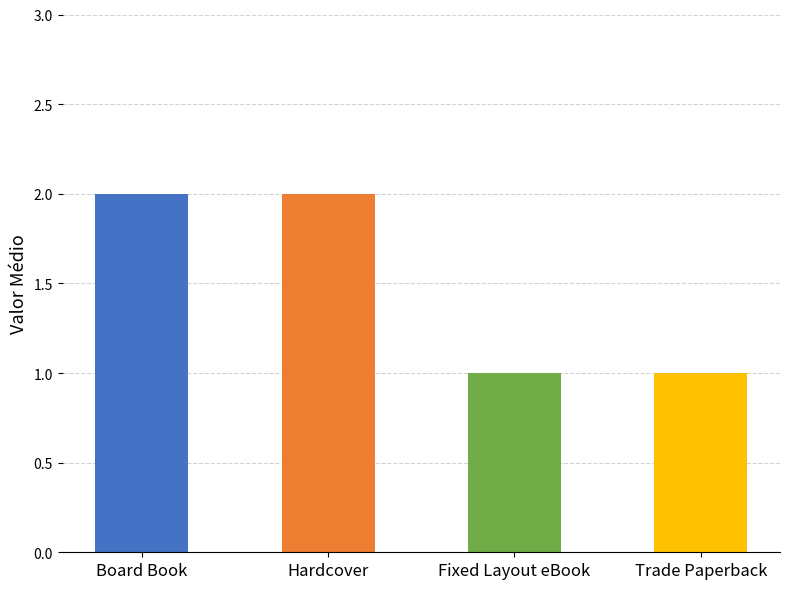

What is the label of the 2nd bar from the right?

Fixed Layout eBook